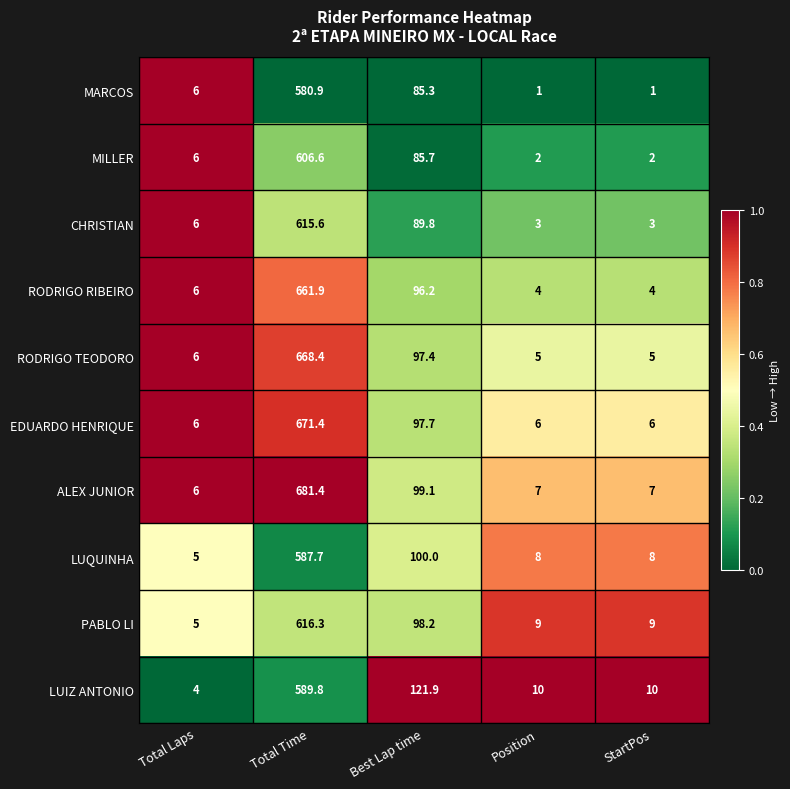

What is the sum of all MARCOS values?

674.2